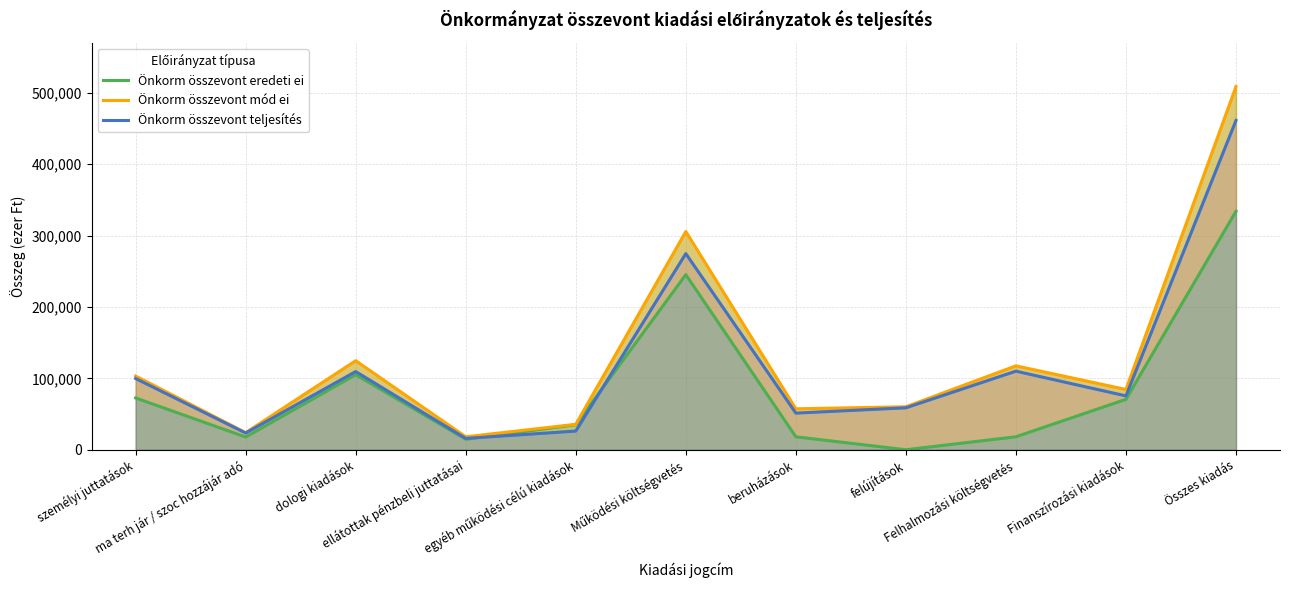

How many interior local peaks does the Önkorm összevont teljesítés series have?

3